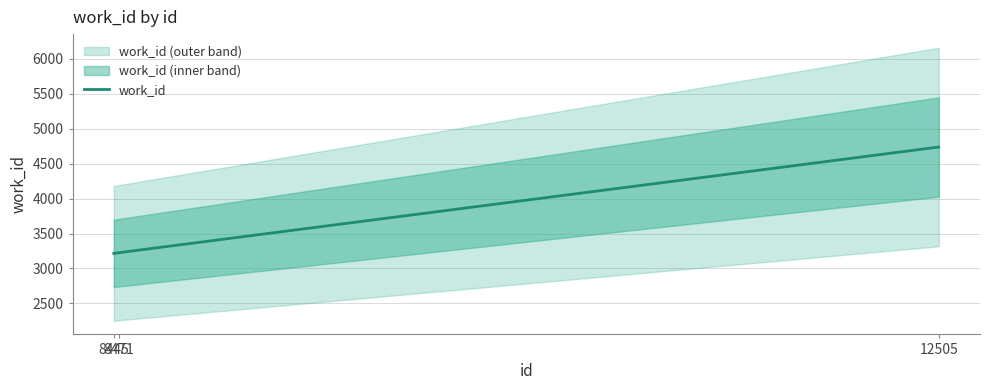

How many lines are shown in the chart?

1